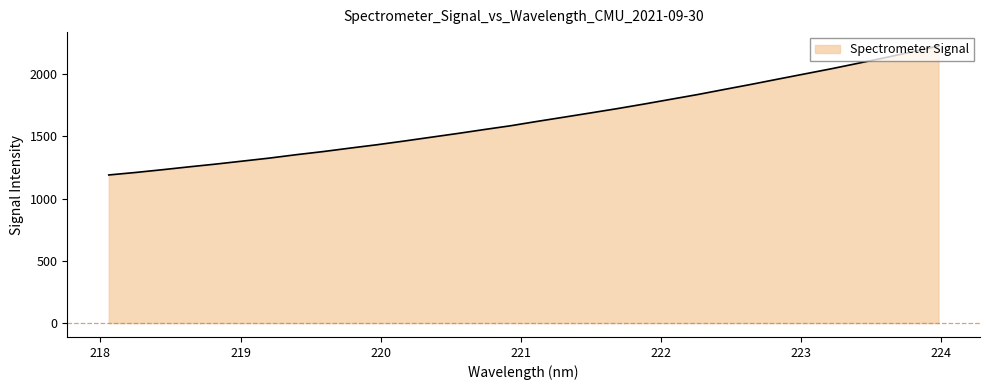

What is the greatest value displayed?

2227.2